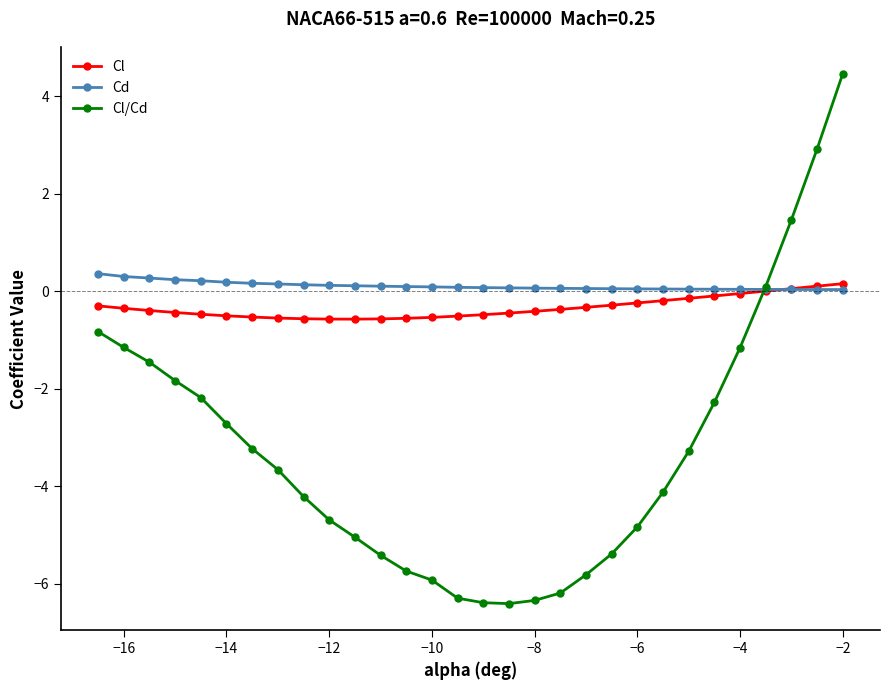

How many series are shown in this chart?

3